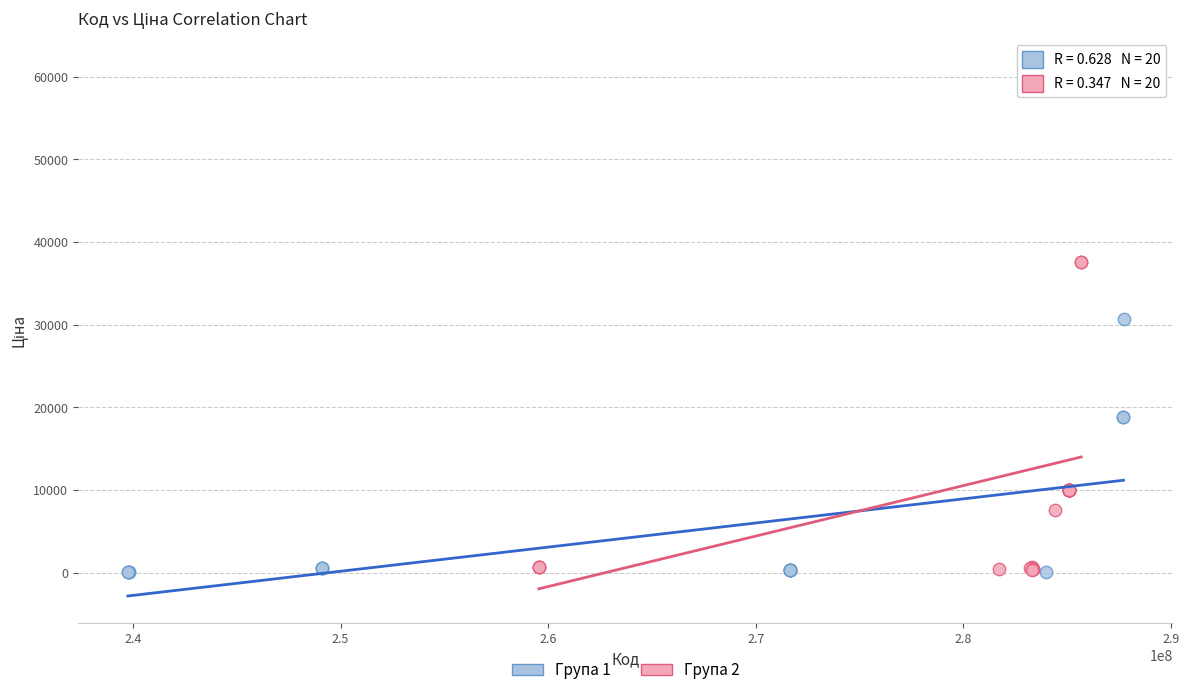

Which series has the widest spread of Y values?

Група 2